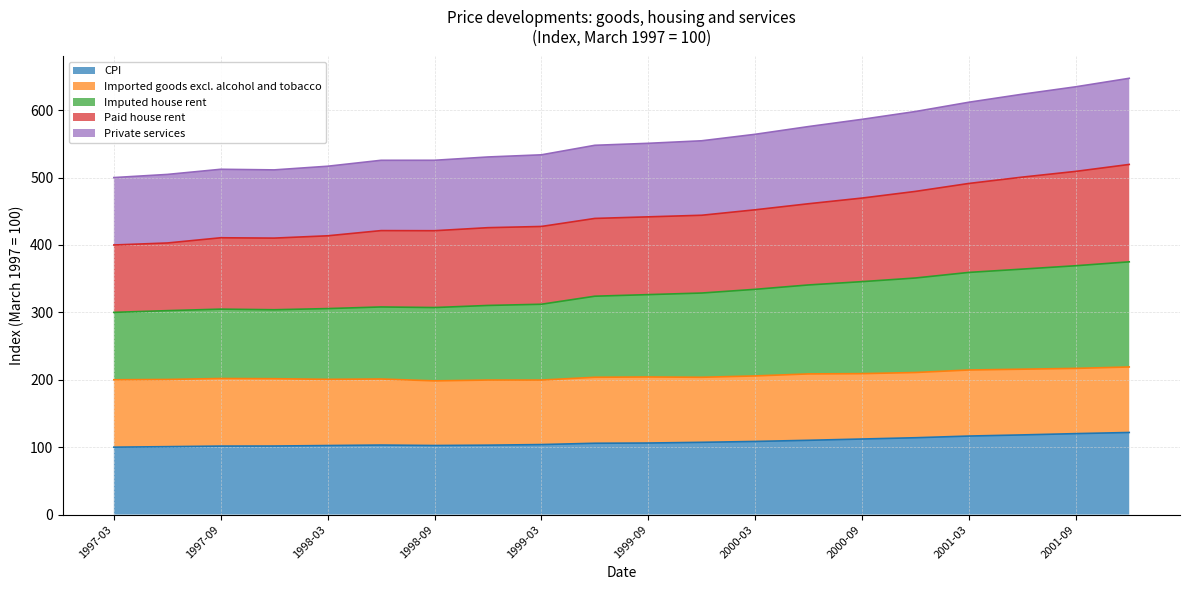

What is the greatest value displayed?

647.3